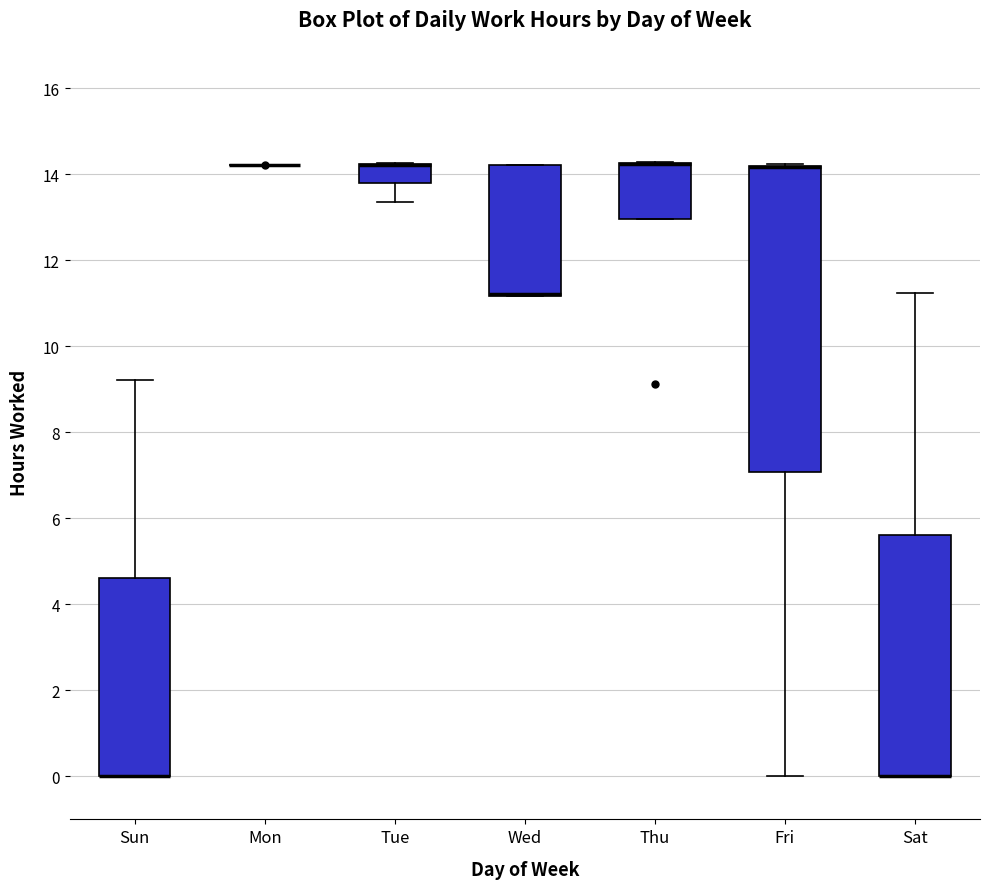

Reading left to right, transcribe this box plot: for each box, give where its median line is, the range the box spans, and where its two whiskers end, as read against the y-axis. The values are not printed on the chart, so give them approximately, as read against the axis.

Sun: median 0.0 (drawn on the box's lower edge), box 0.0 to 4.6, whiskers 0.0 to 9.2
Mon: box collapsed to a line at 14.2, whiskers 14.2 to 14.2
Tue: median 14.2 (drawn on the box's upper edge), box 13.8 to 14.2, whiskers 13.4 to 14.2
Wed: median 11.2 (drawn on the box's lower edge), box 11.2 to 14.2, whiskers 11.2 to 14.2
Thu: median 14.2 (drawn on the box's upper edge), box 13.0 to 14.2, whiskers 13.0 to 14.2
Fri: median 14.2 (drawn on the box's upper edge), box 7.0 to 14.2, whiskers 0.0 to 14.2
Sat: median 0.0 (drawn on the box's lower edge), box 0.0 to 5.6, whiskers 0.0 to 11.2